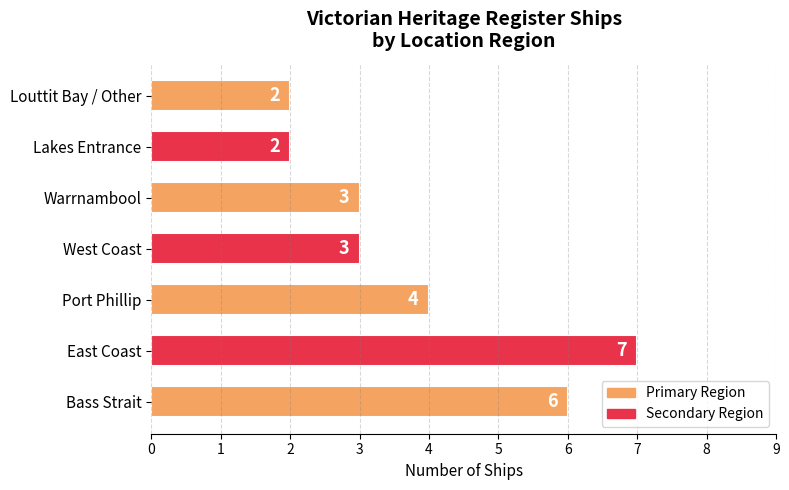

Approximately how many times larger is the value at Louttit Bay / Other compared to West Coast?

0.7